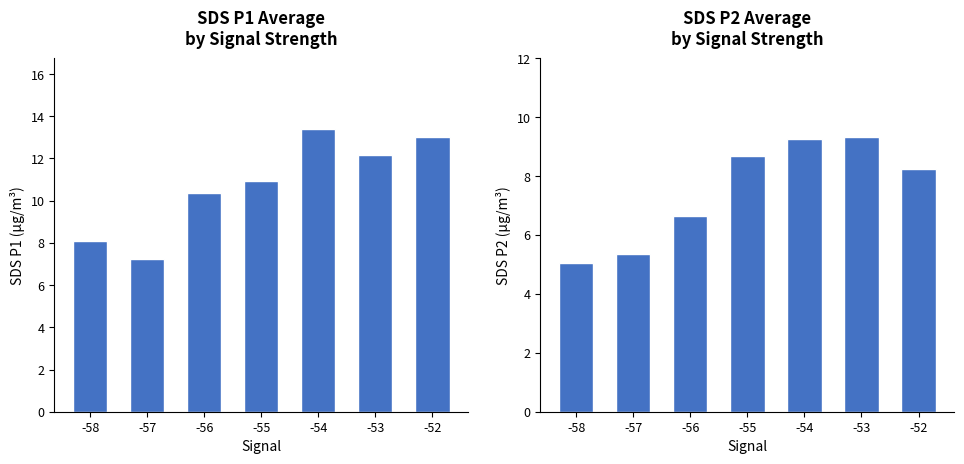

What is the difference between the highest and lowest values at -54?

4.1